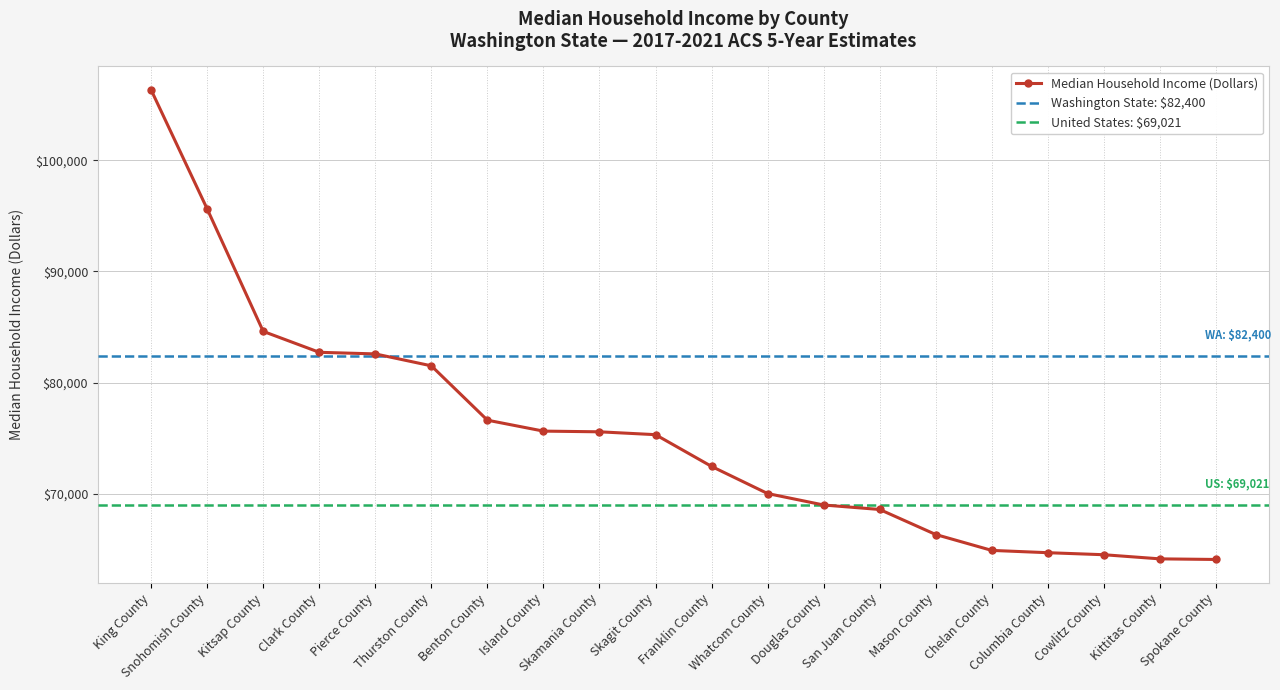

Reading left to right, extract all data points from this chart.

106326	95618	84600	82719	82574	81501	76612	75628	75565	75308	72452	70011	68979	68577	66325	64895	64688	64506	64134	64079